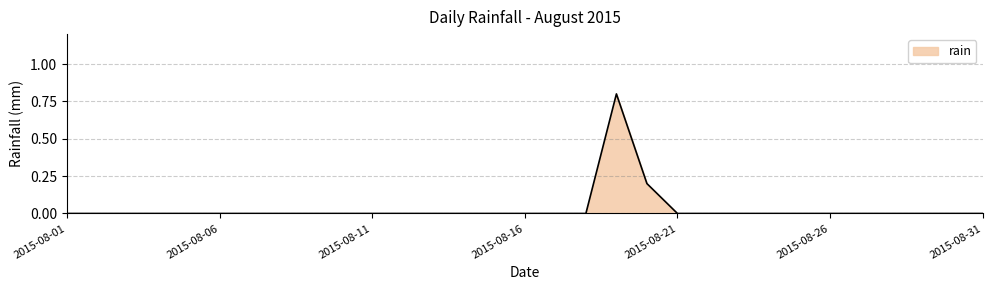

What is the maximum value shown in the chart?

0.8